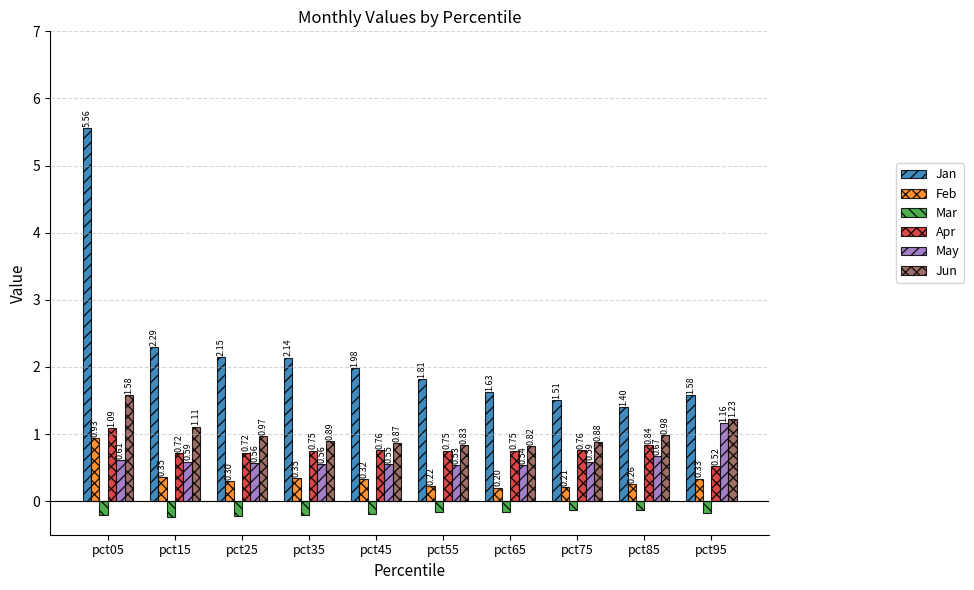

Is the value of Jun at pct15 greater than the value of Jan at pct85?

No